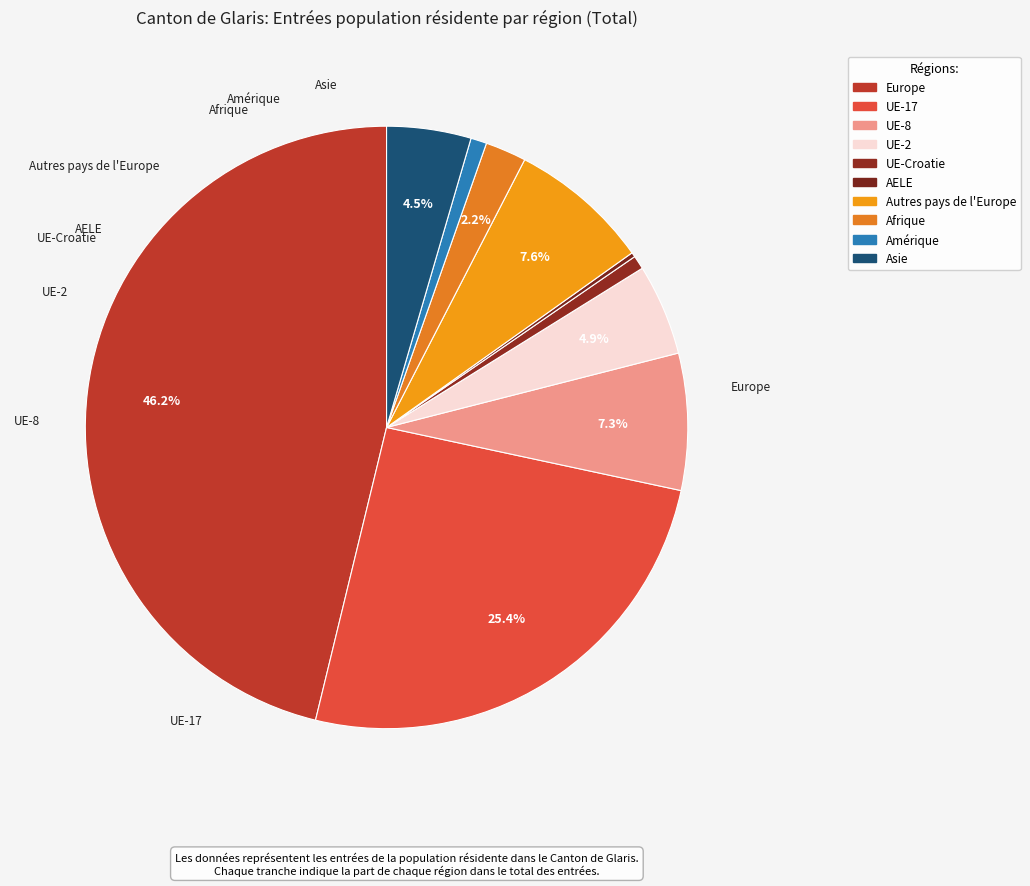

Which has a higher value, AELE or Asie?

Asie